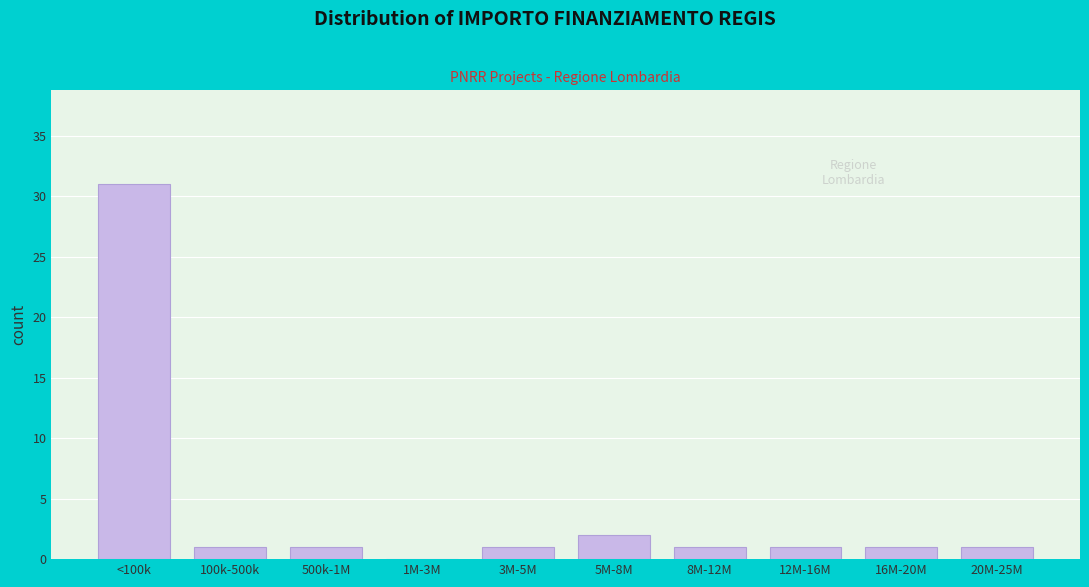

Reading left to right, transcribe all the data shown in this chart.

<100k=31	100k-500k=1	500k-1M=1	1M-3M=0	3M-5M=1	5M-8M=2	8M-12M=1	12M-16M=1	16M-20M=1	20M-25M=1